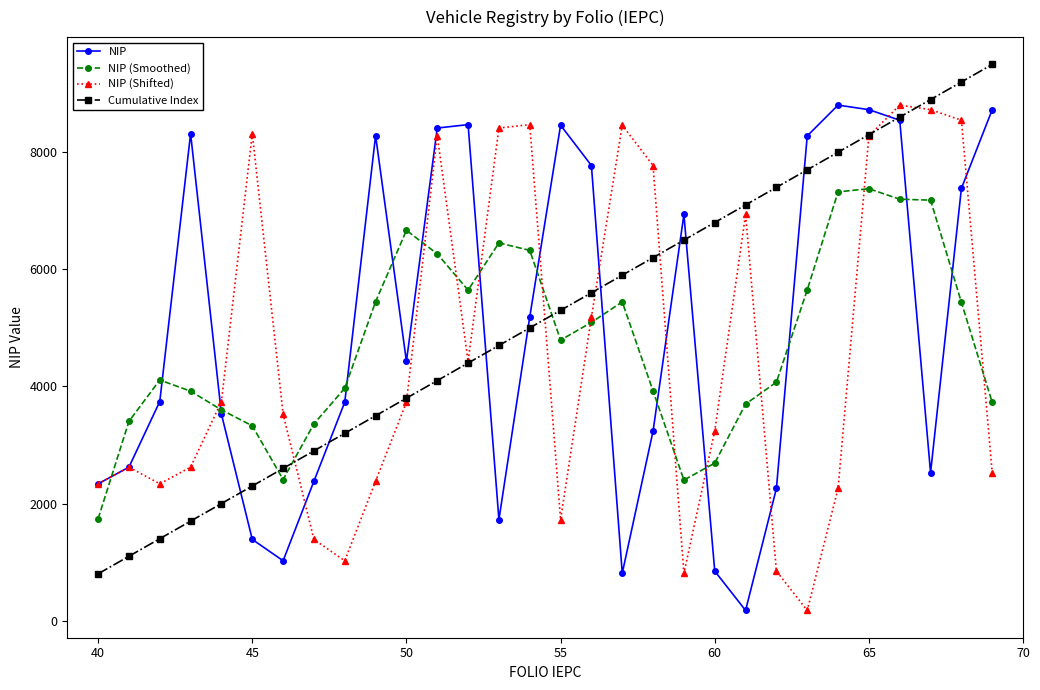

What is the maximum value for Cumulative Index?

9500.0